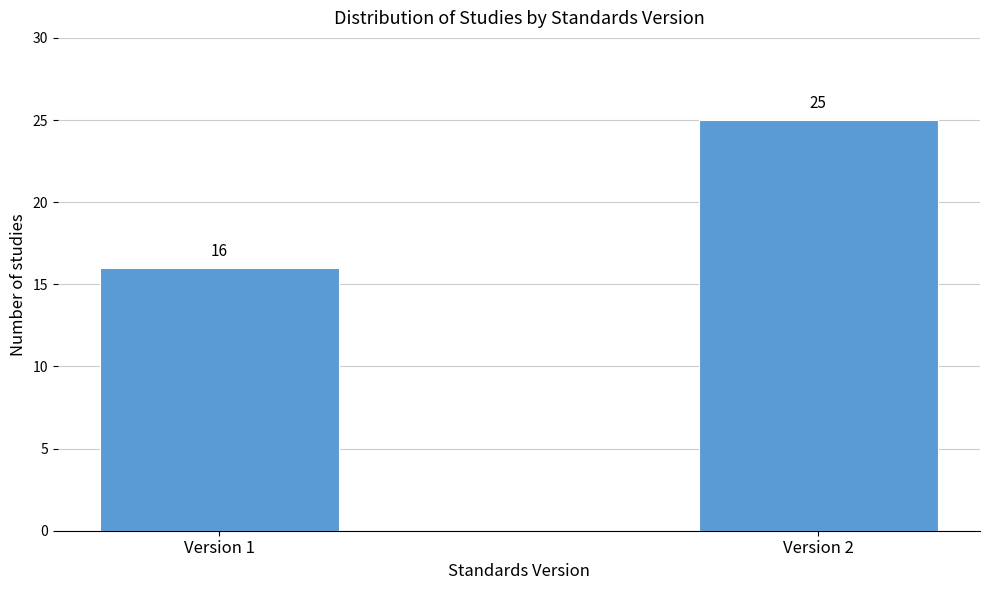

Reading left to right, extract all data points from this chart.

16	25